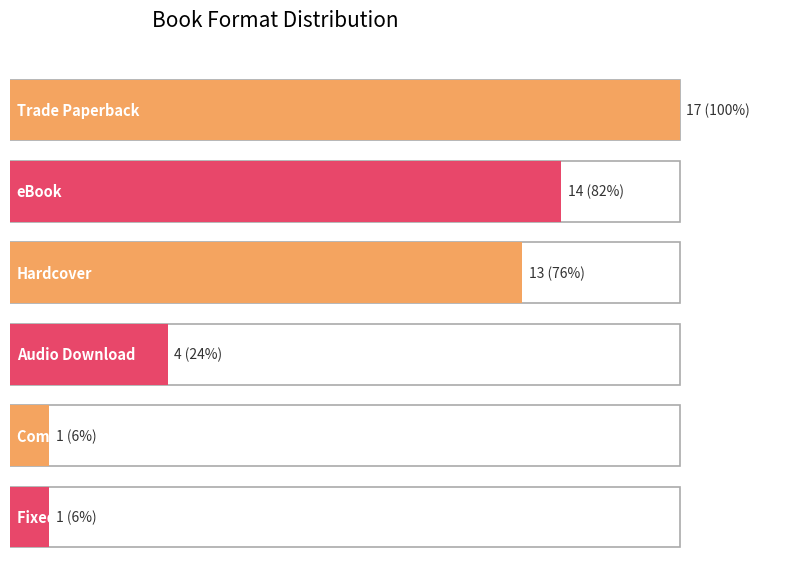

What position from the right is eBook?

5